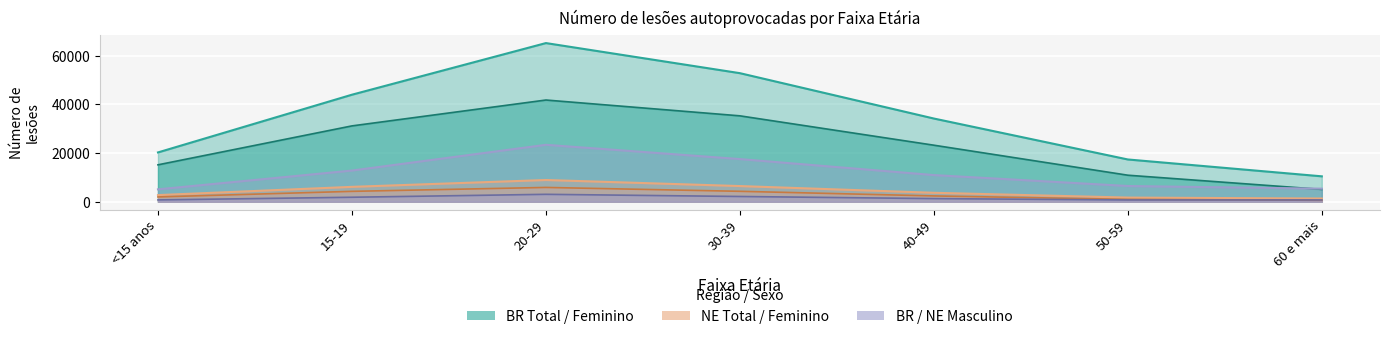

At 40-49, list the series in order from smallest to largest.

NE Masculino, NE Feminino, NE Total, BR Masculino, BR Feminino, BR Total